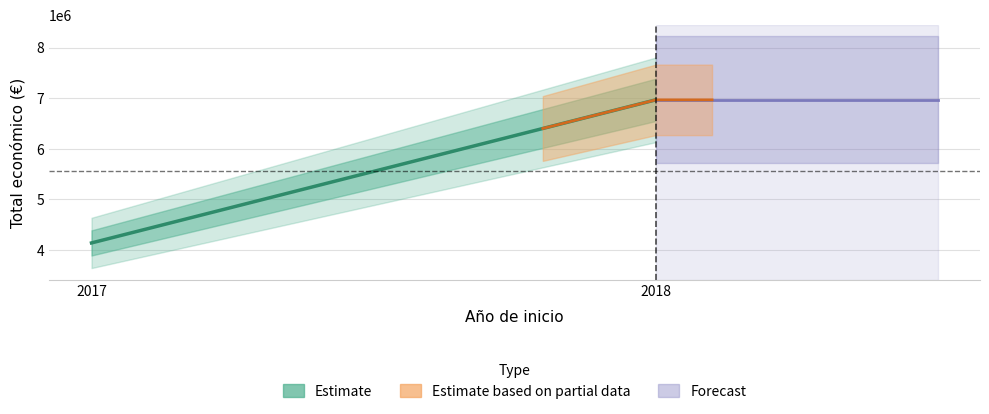

What is the difference between the maximum and second lowest values?

1536951.0